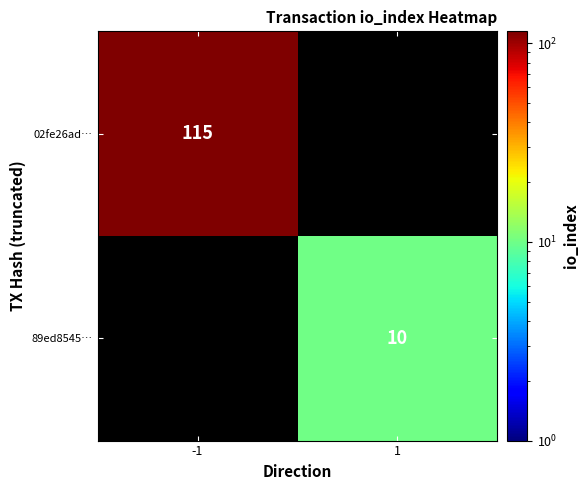

The value of 89ed8545… at 1 is 2.9. True or false?

False